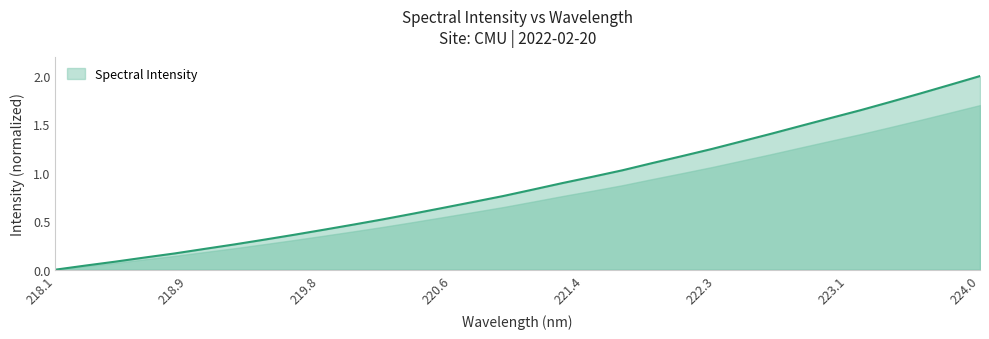

Does the chart display data point markers on the line(s)?

No